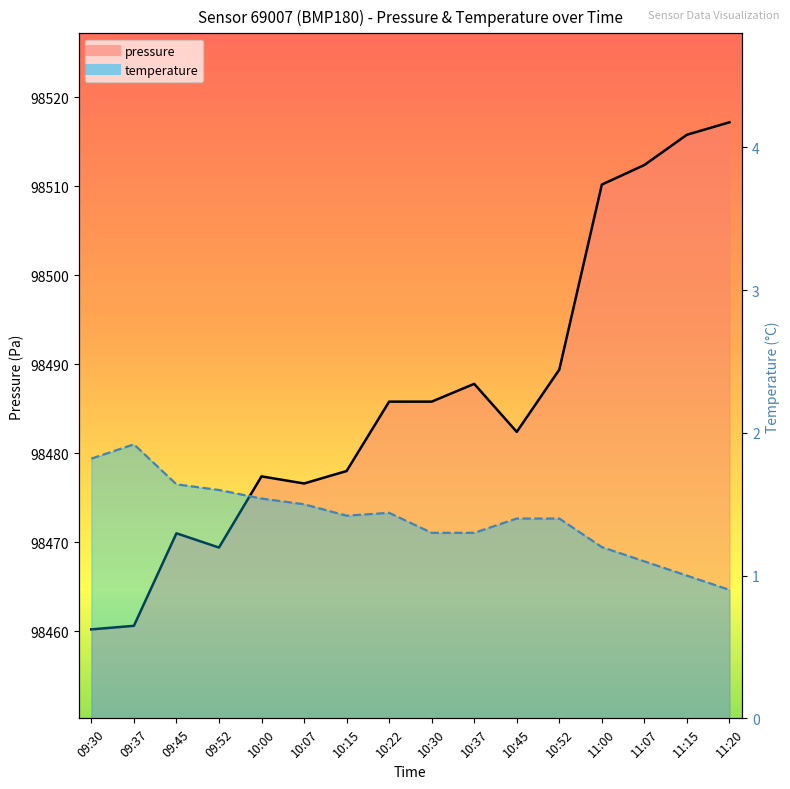

Which series has the largest total across all categories?

pressure